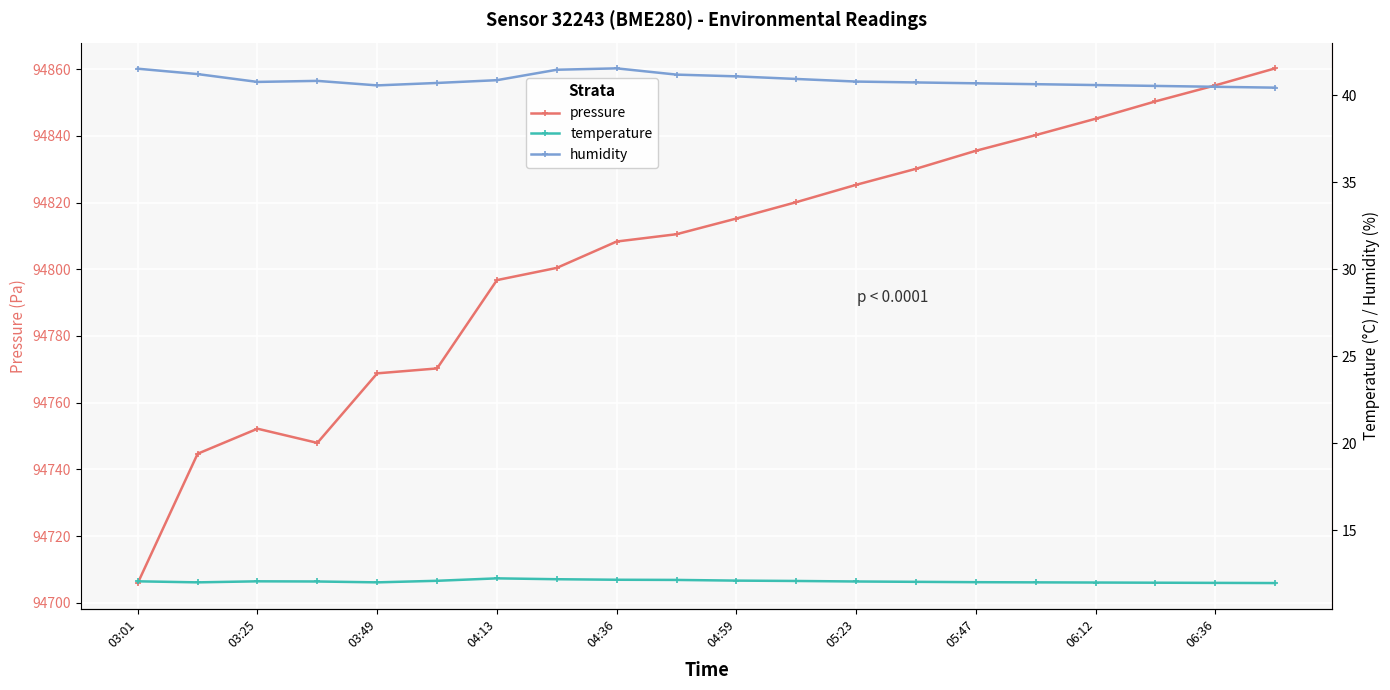

True or false: pressure and humidity cross at least once.

False